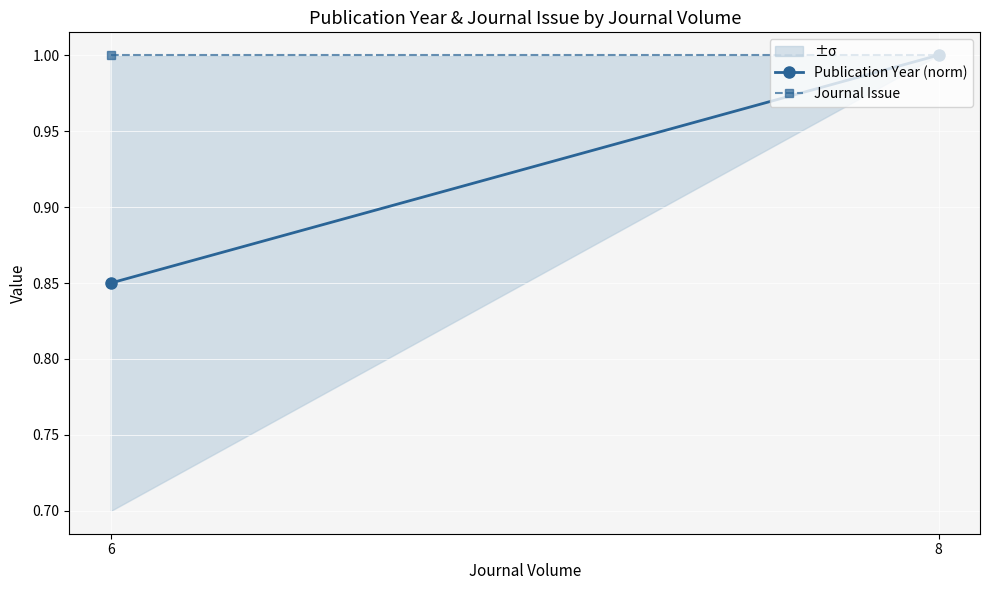

At which category is the sum across all series the highest?

8